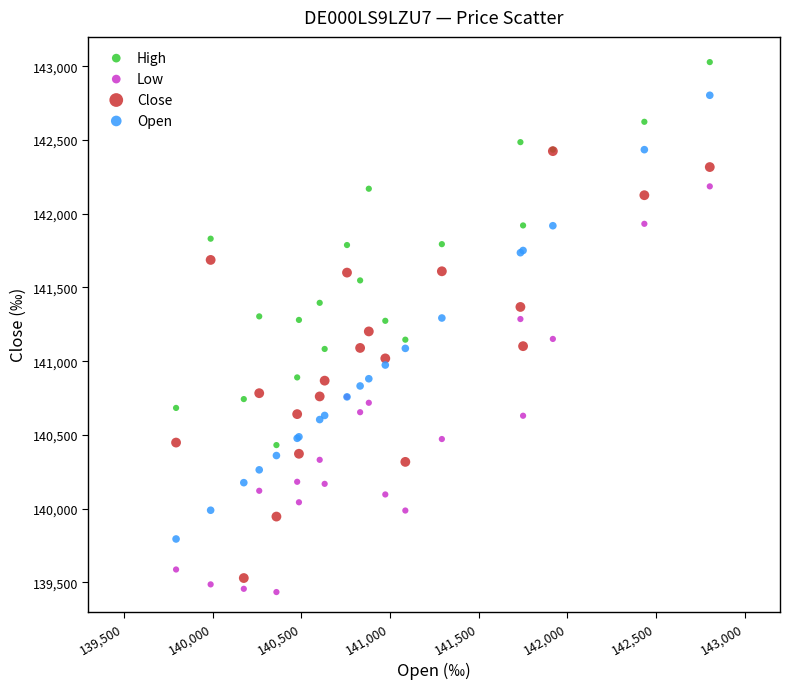

Which series has the widest spread of Y values?

Open